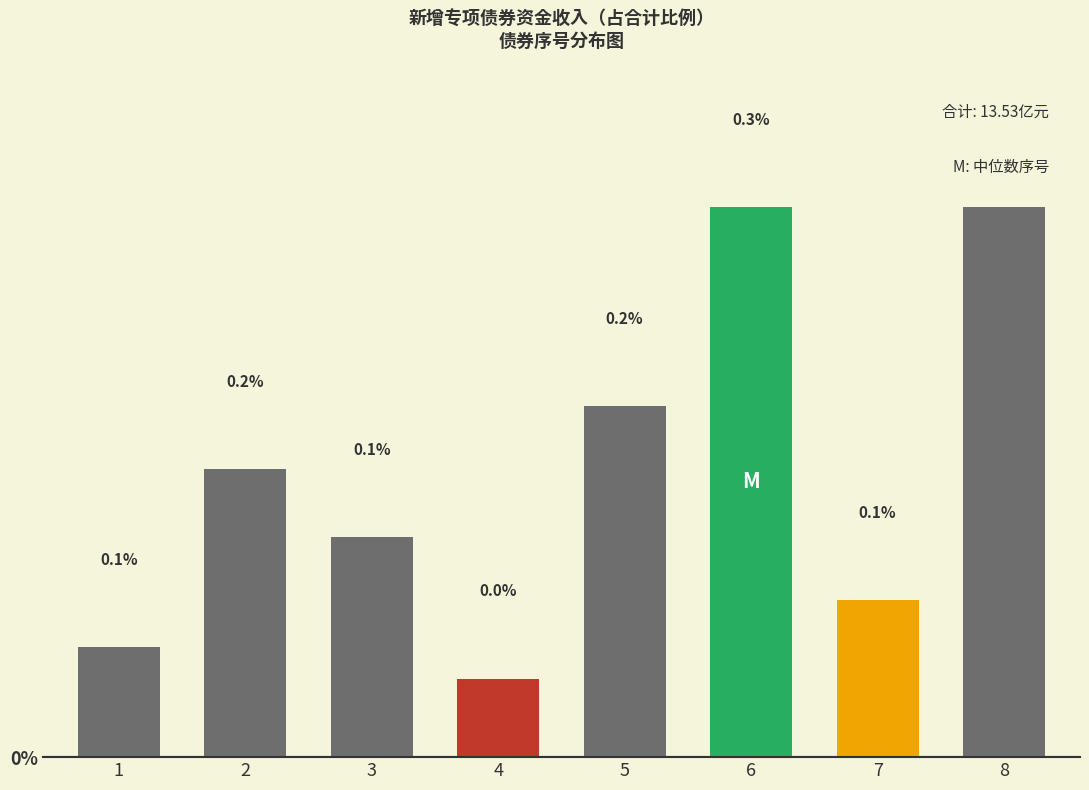

What is the greatest value displayed?

0.3